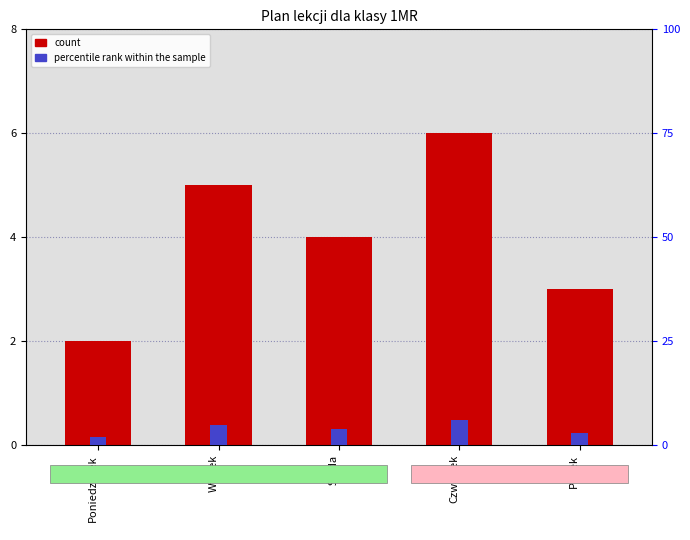

Is the value of count at Piątek greater than the value of percentile rank within the sample at Środa?

No